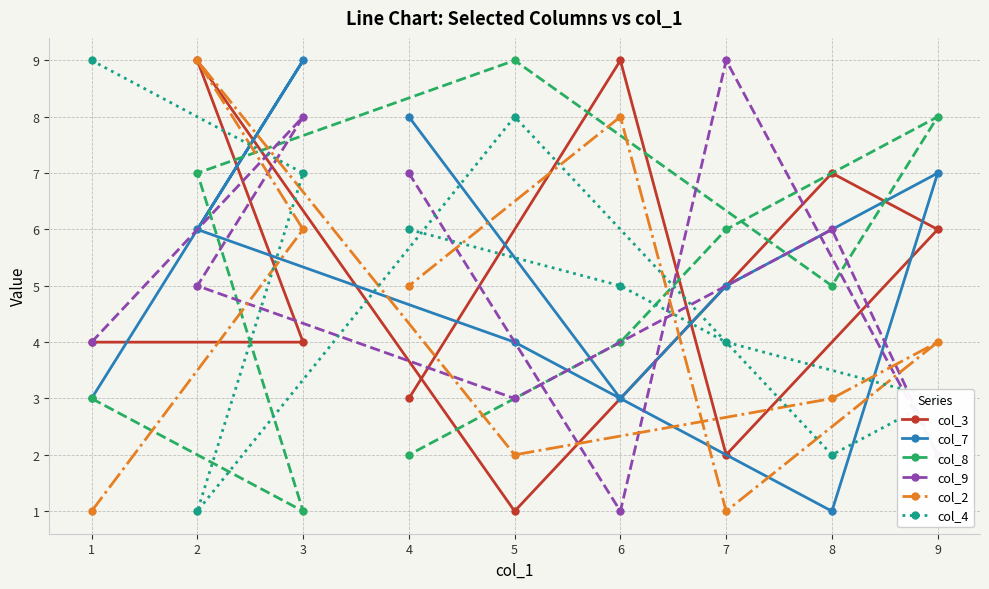

Which series has the largest total across all categories?

col_7